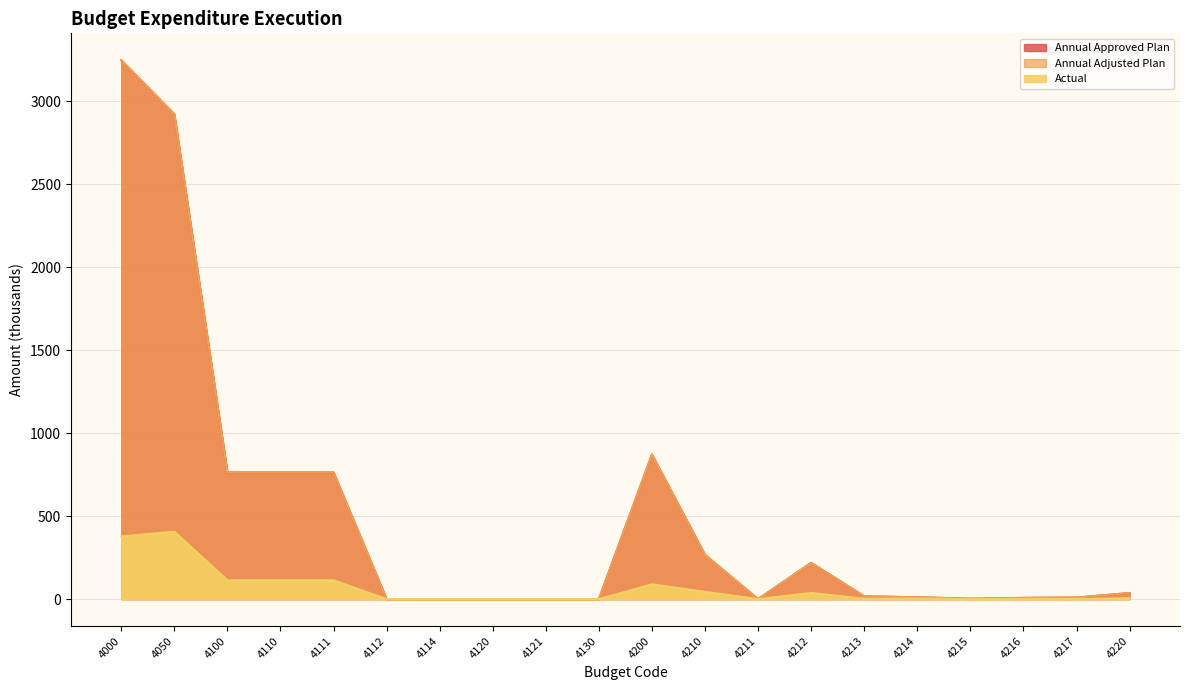

What is the difference between the Annual Approved Plan values at 4000 and 4130?

3245.6